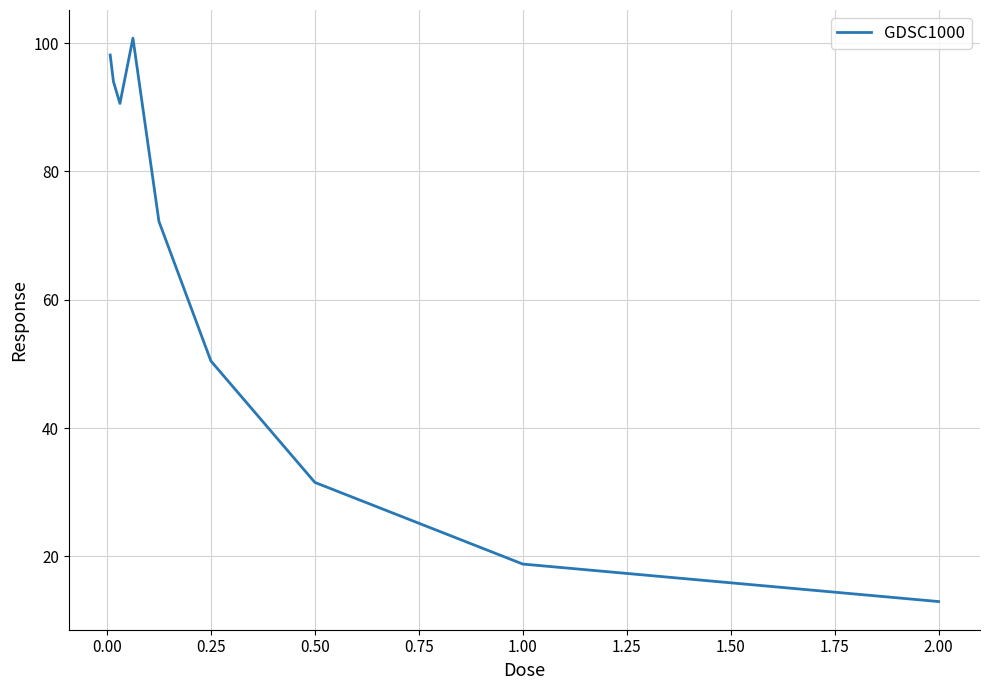

What is the difference between the maximum and minimum values?

87.8